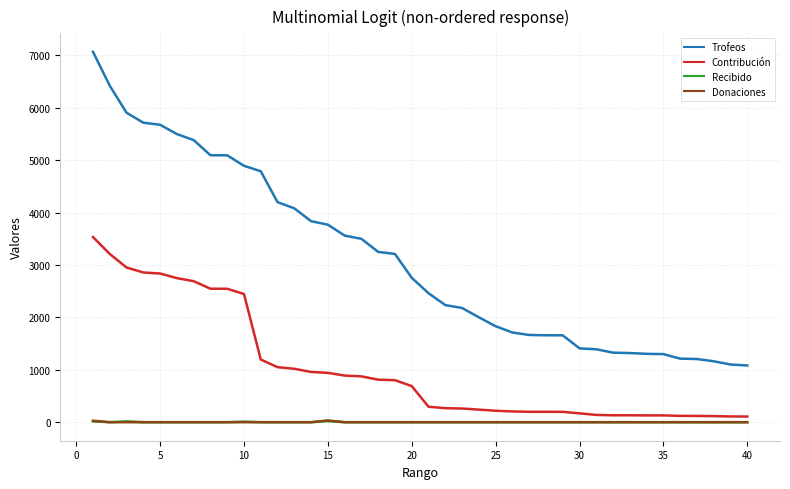

Which series has the largest total across all categories?

Trofeos